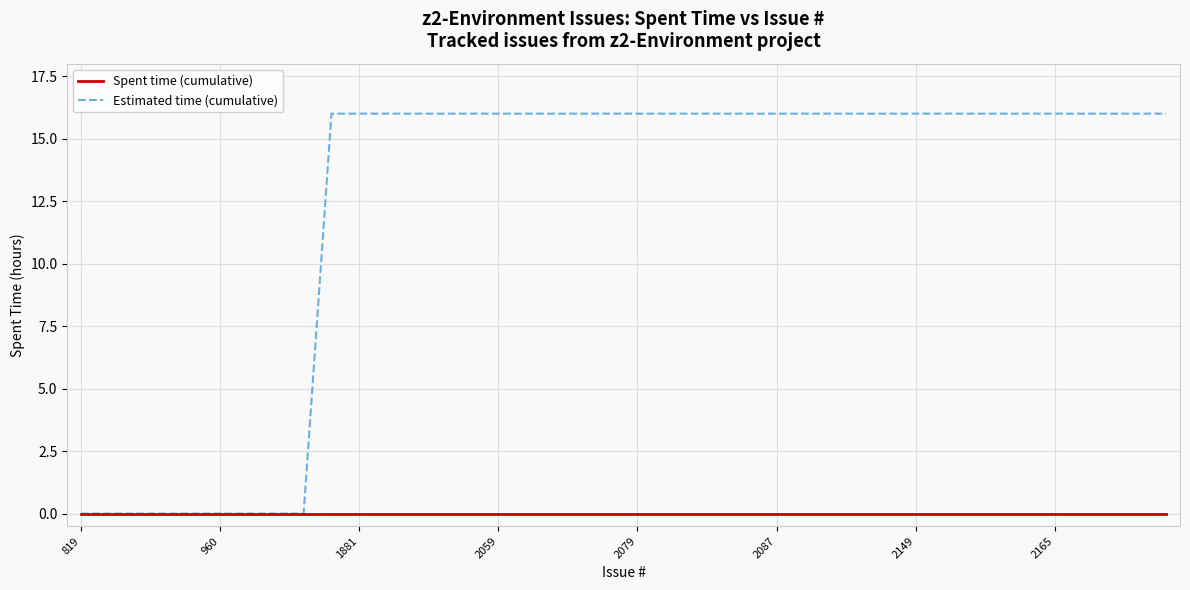

Which series has the widest spread of values?

Estimated time (cumulative)